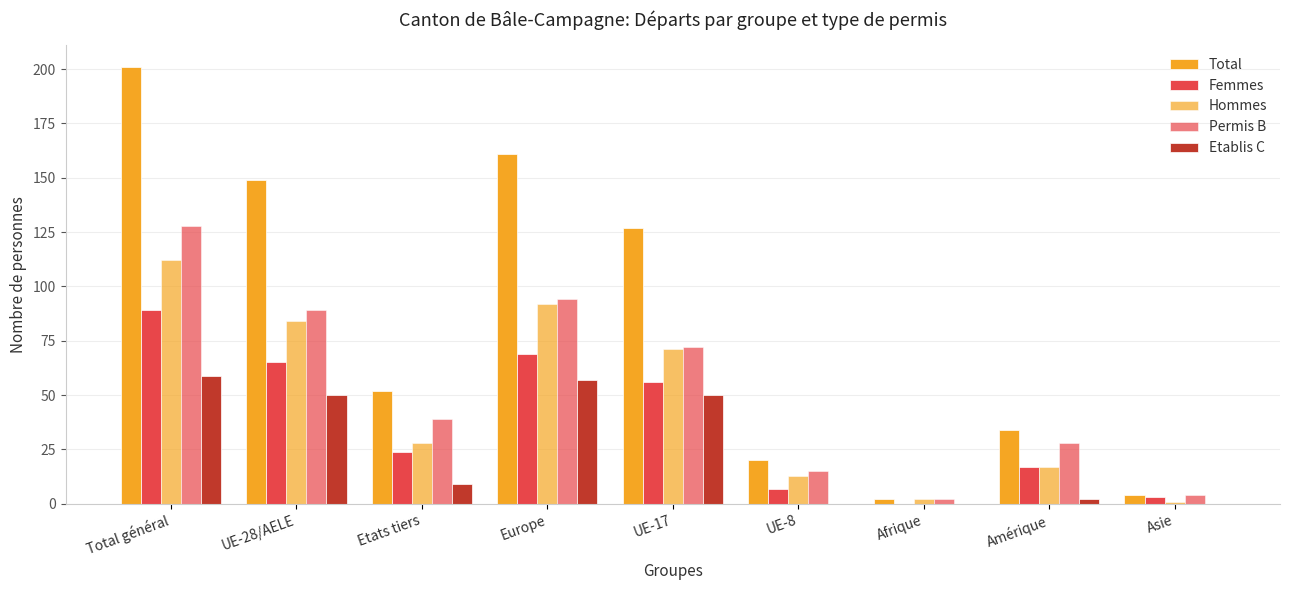

What is the label of the 1st bar from the left?

Total général